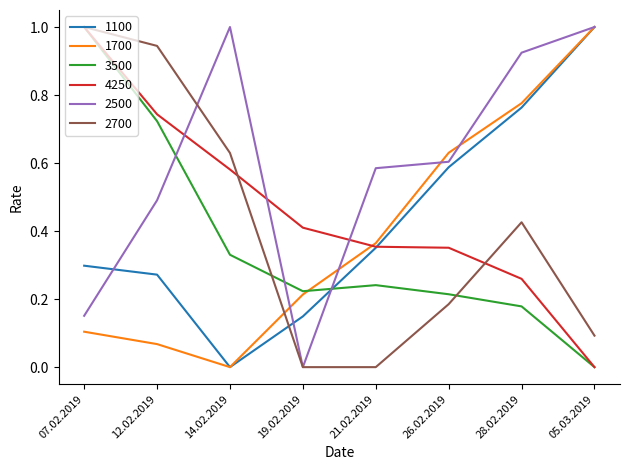

What position from the left is 12.02.2019?

2